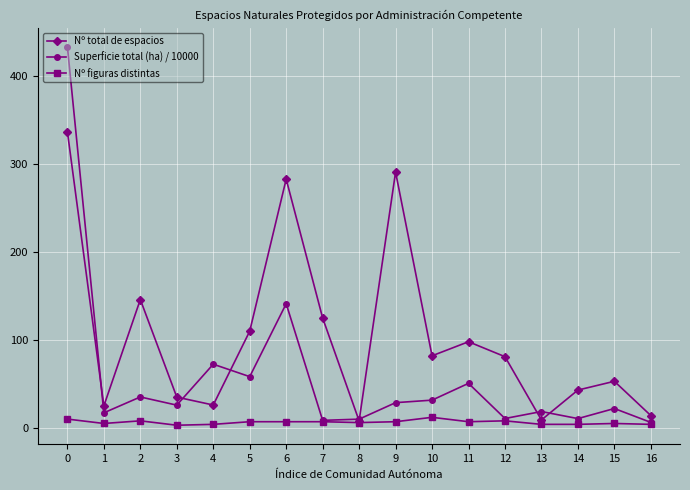

True or false: Superficie total (ha) / 10000 has more than 0 points higher than both neighbors.

True